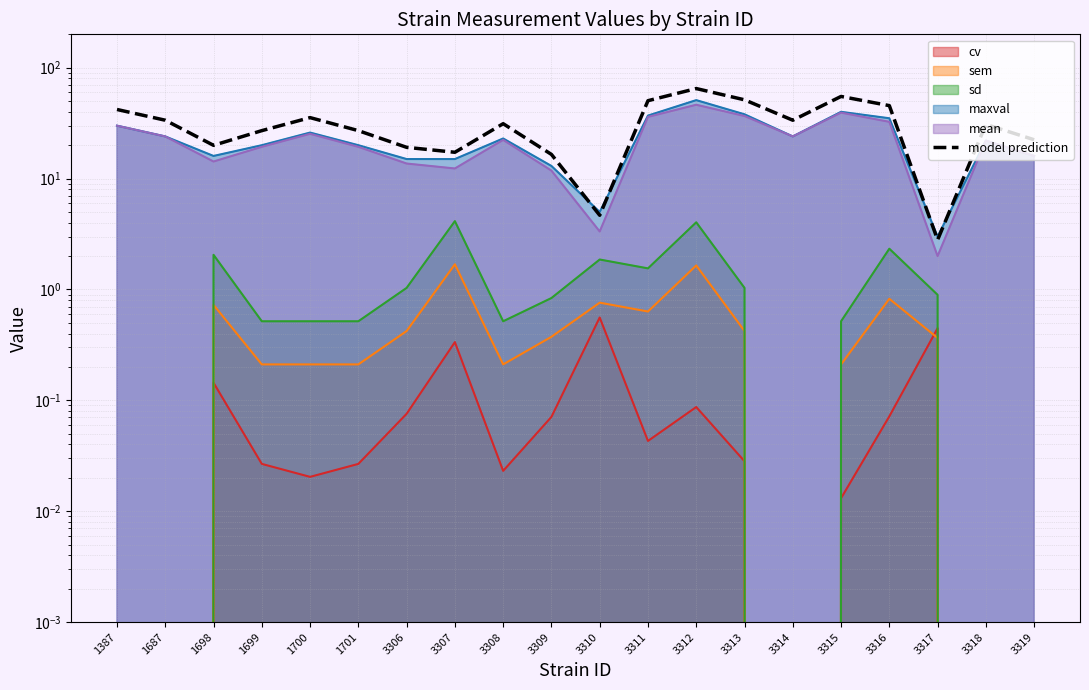

What is the average value?

31.5